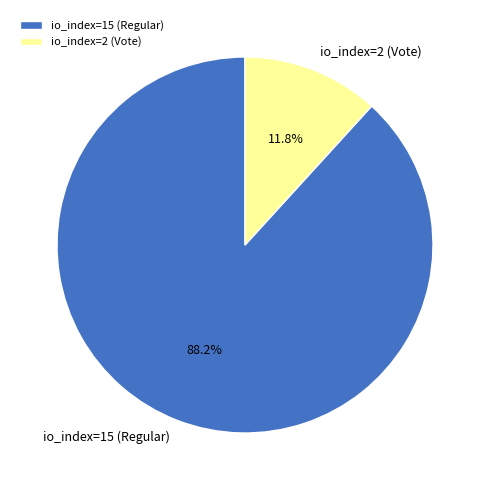

Between io_index=15 (Regular) and io_index=2 (Vote), which is larger?

io_index=15 (Regular)